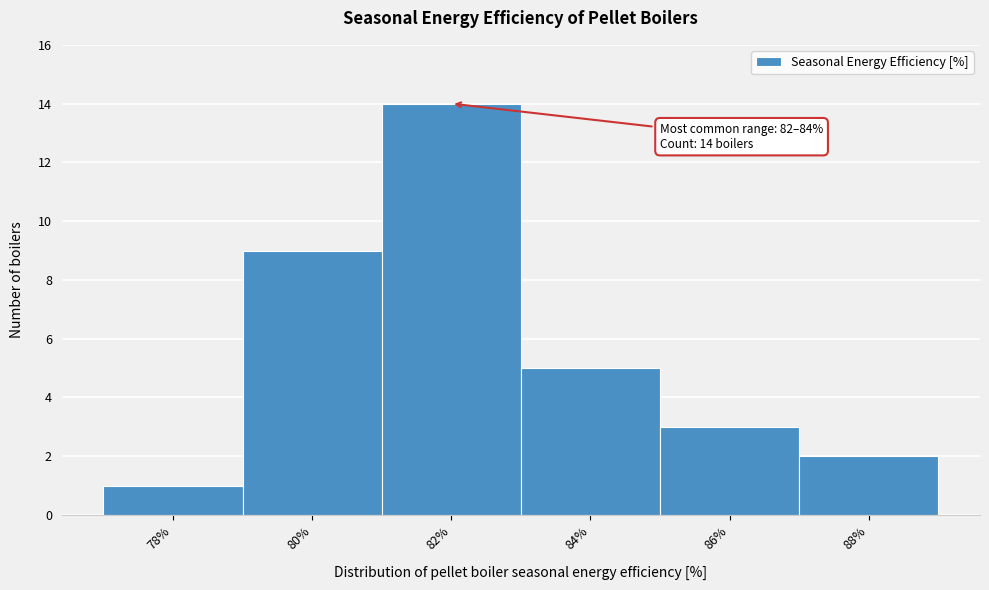

Reading left to right, what are all the values shown in this chart?

1	9	14	5	3	2